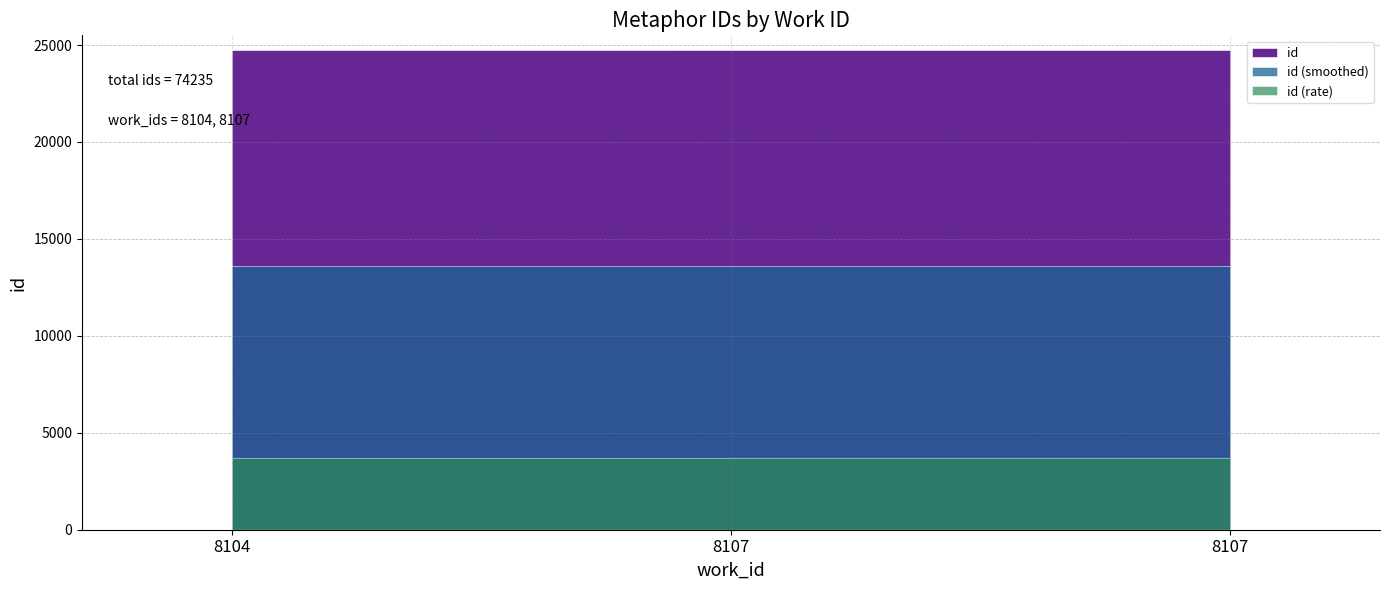

Reading left to right, transcribe all the data shown in this chart.

24742	24746	24747